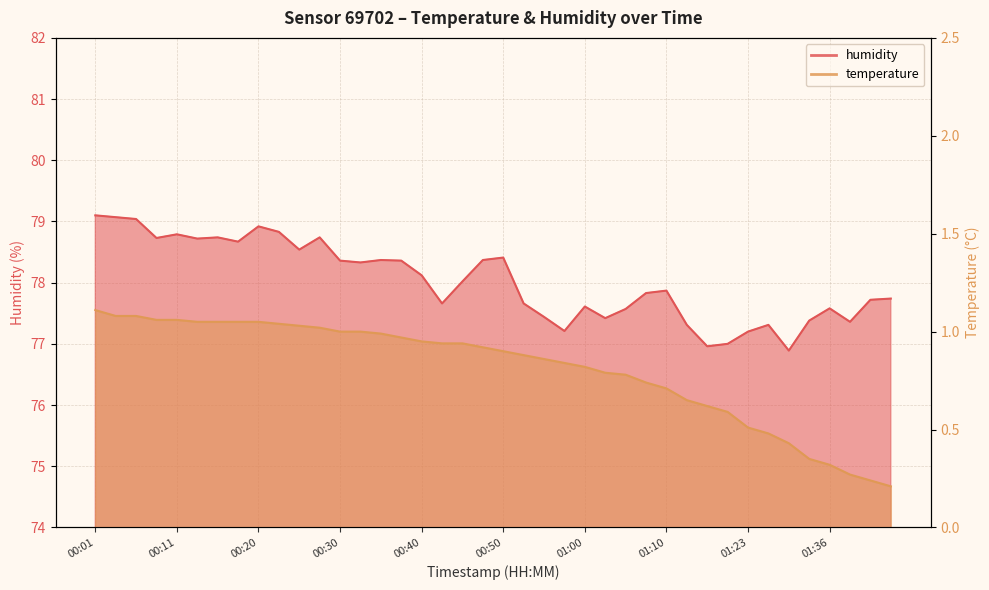

At how many categories does at least one series exceed 62?

40